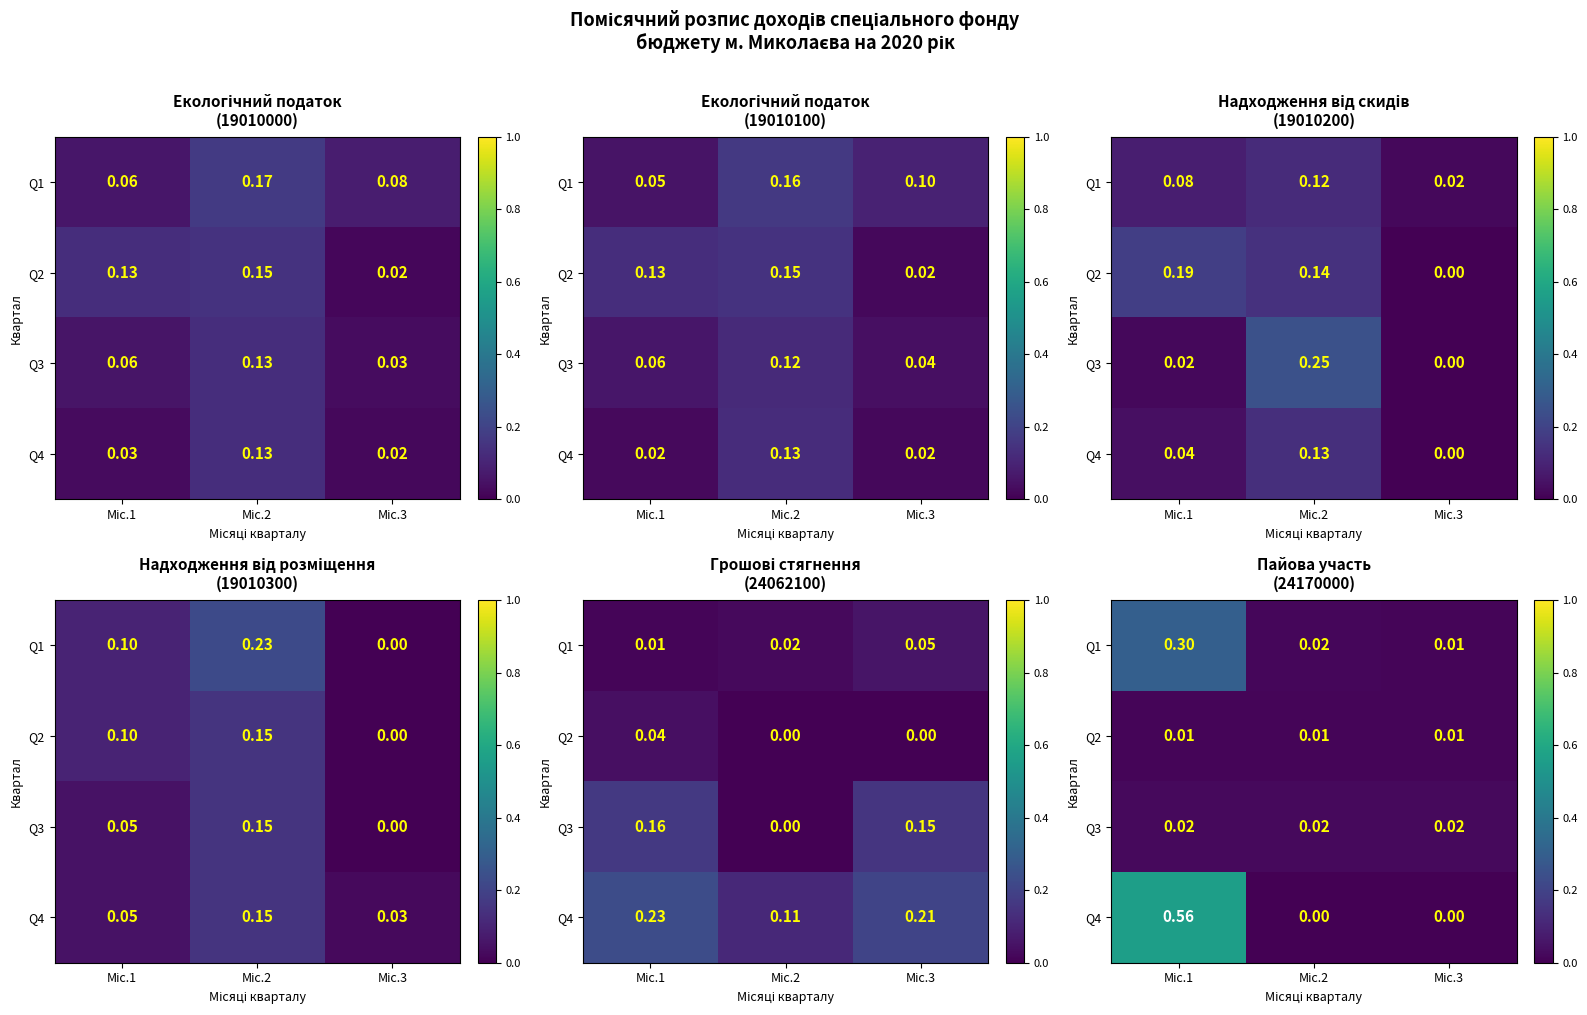

Count the number of categories in the chart.

3